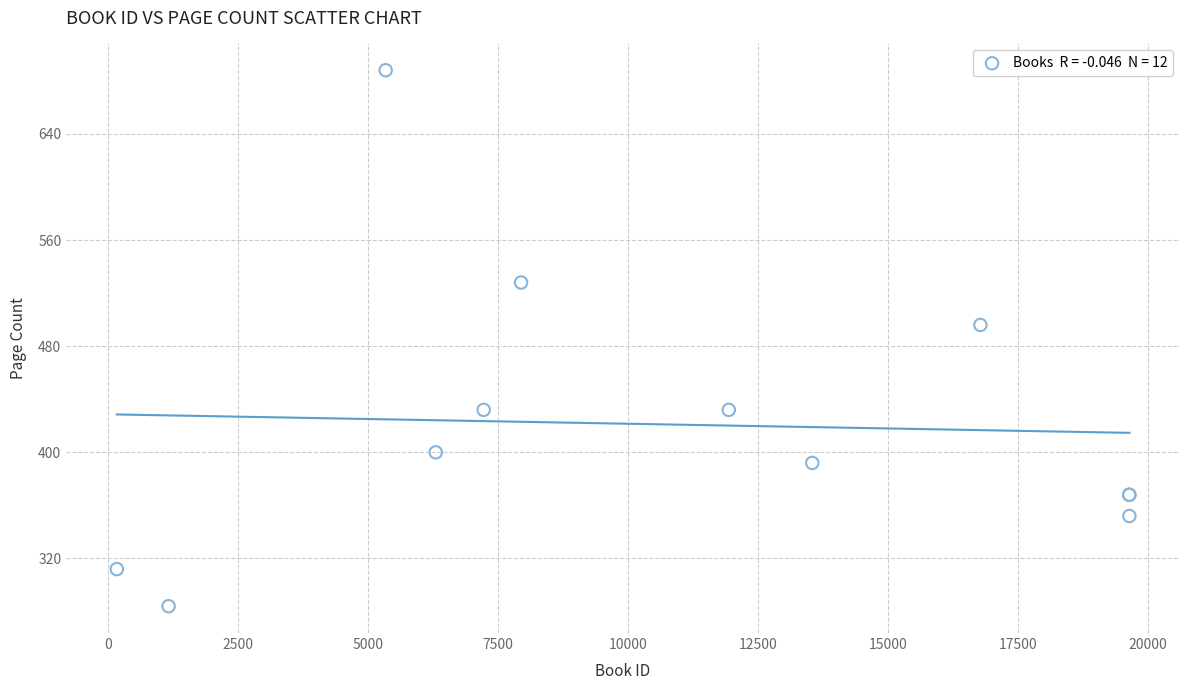

What Y value in the scatter plot is closest to 486?

496